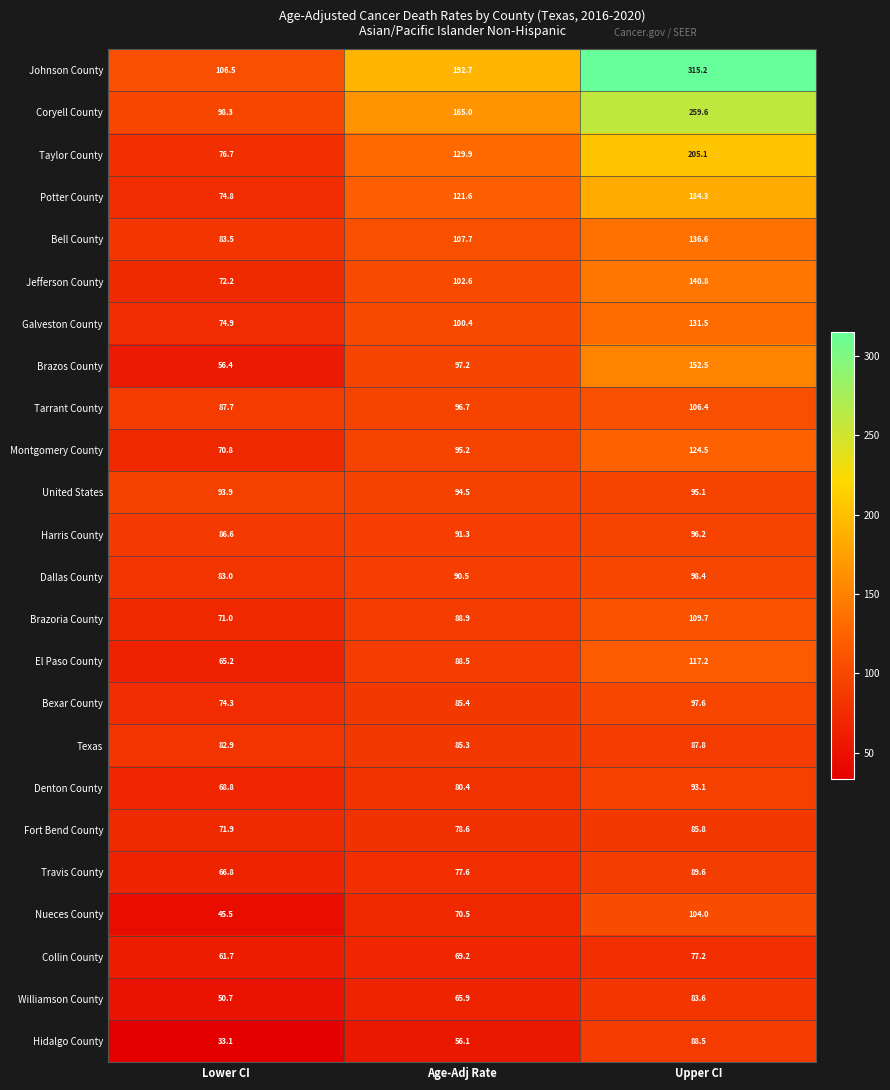

At how many categories does at least one series exceed 283?

1